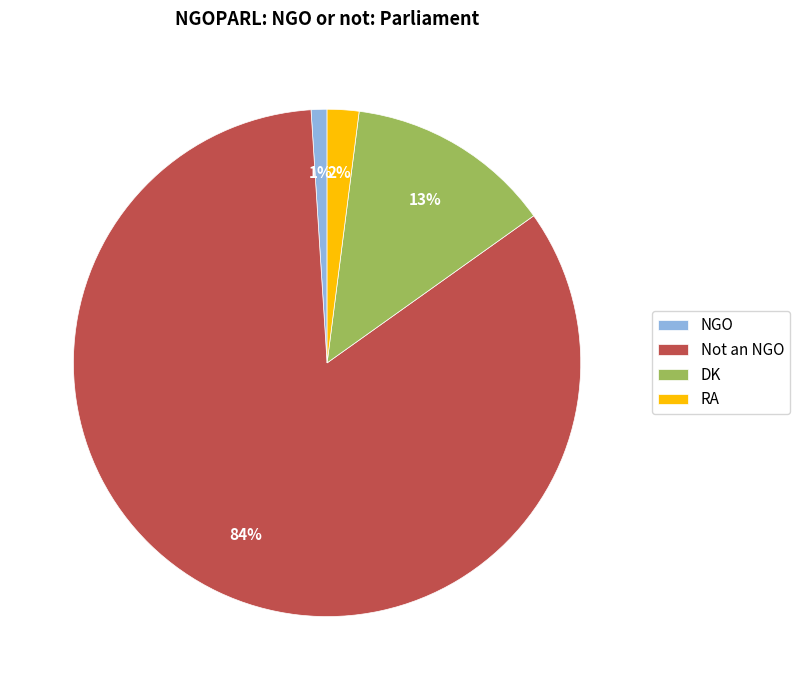

Combined, do NGO and RA account for over 50%?

No